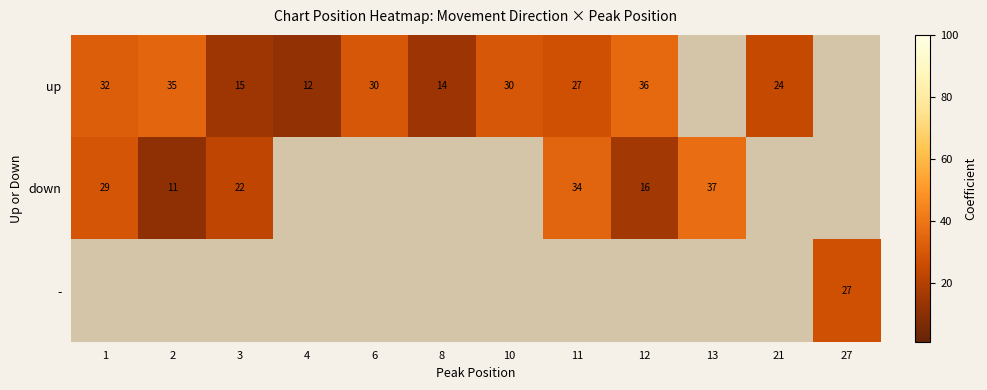

Between 4 and 11, which is larger?

11